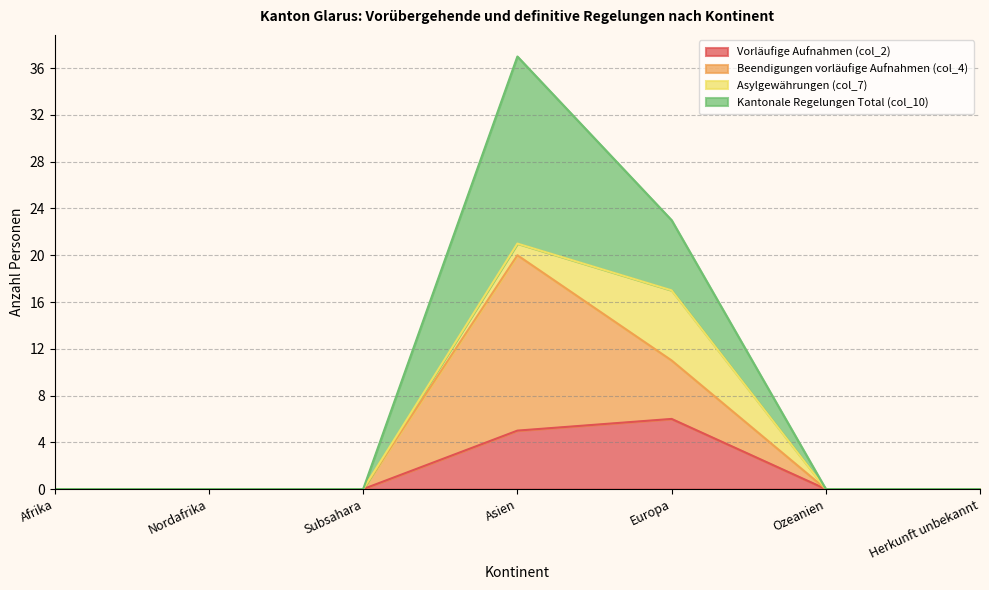

How many data points in Kantonale Regelungen Total (col_10) are above 0?

2